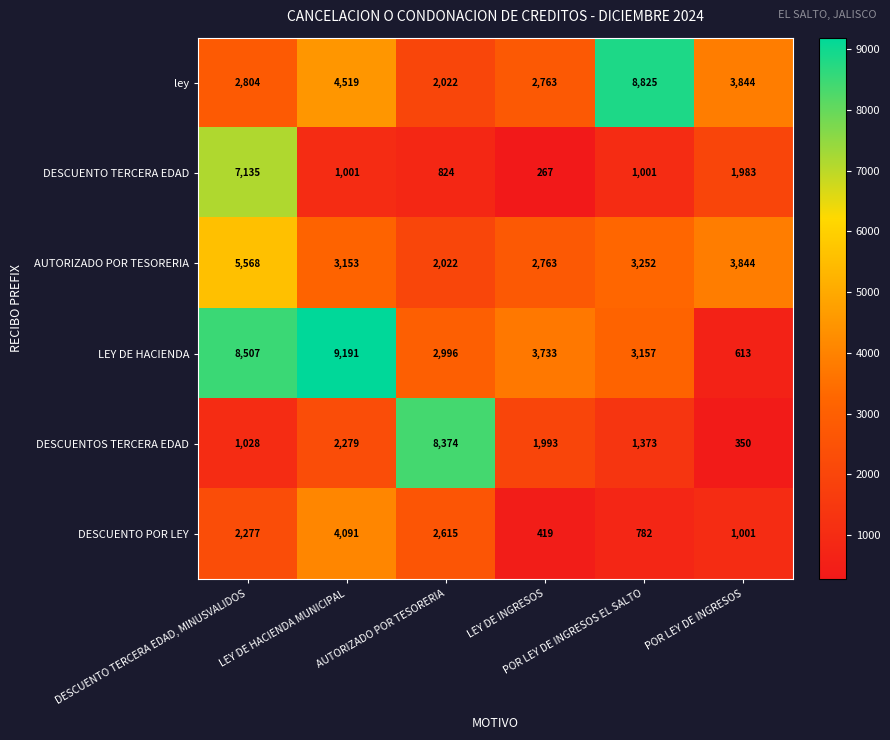

What is the spread (max minus min) of values at POR LEY DE INGRESOS?

3494